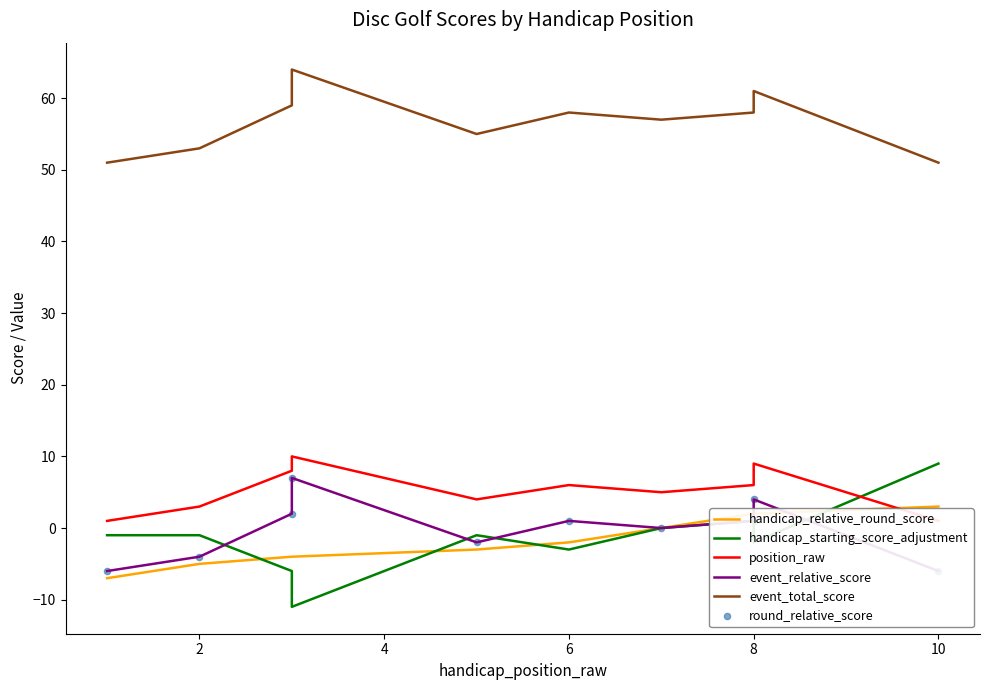

At how many categories does at least one series exceed 3?

10